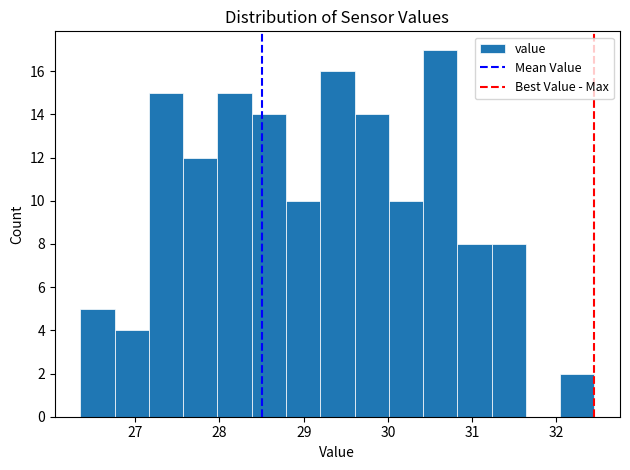

How tall is the bar that spans 30.0 to 30.4 on the x-axis? Neither the bar edges nor the heights are printed on the chart, so give them approximately, as read against the axes.

10